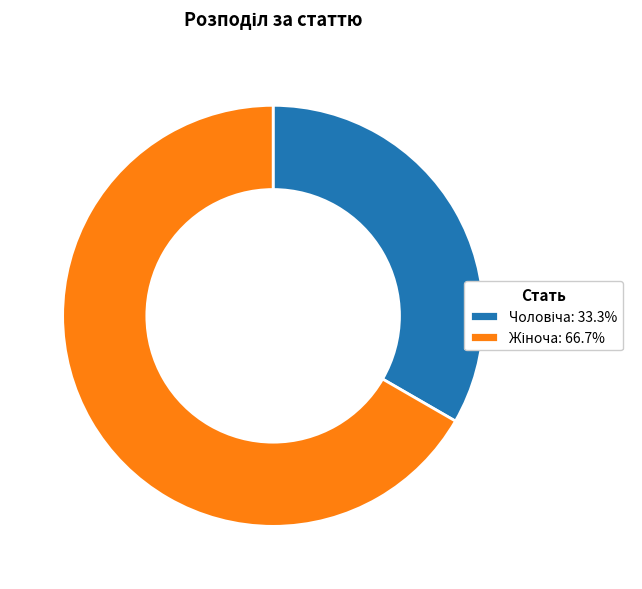

Is there any slice that represents more than half of the pie?

Yes